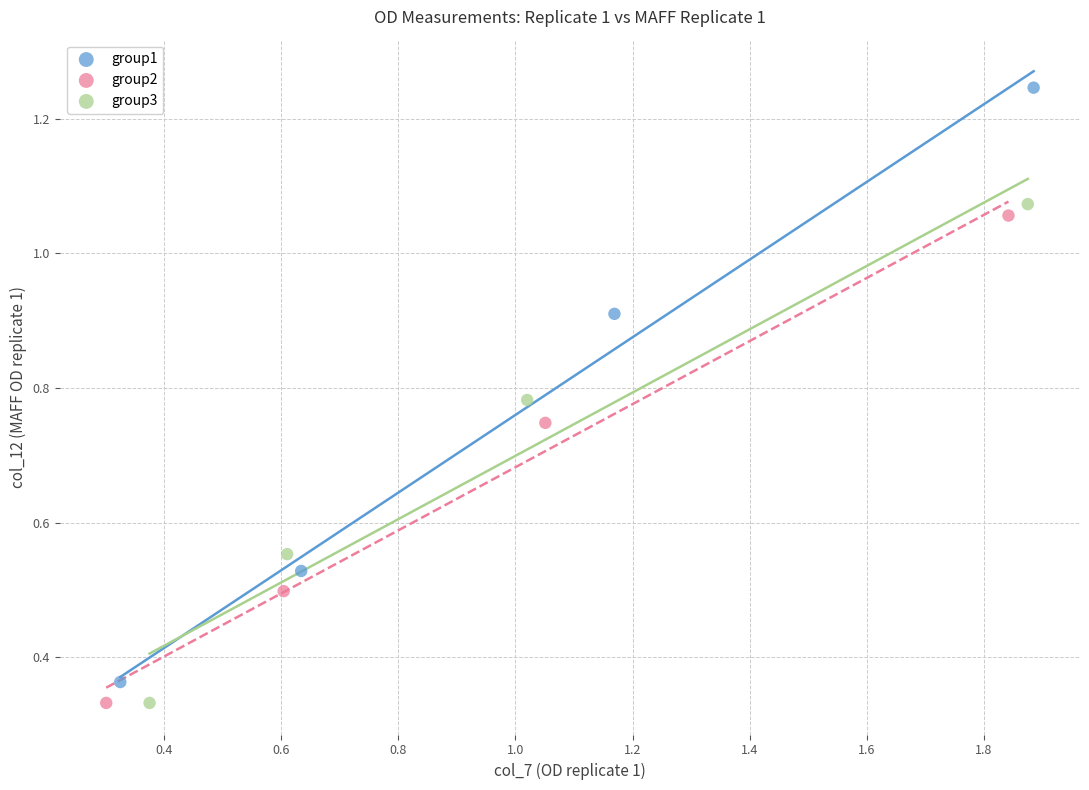

Which series contains the highest Y value?

group1